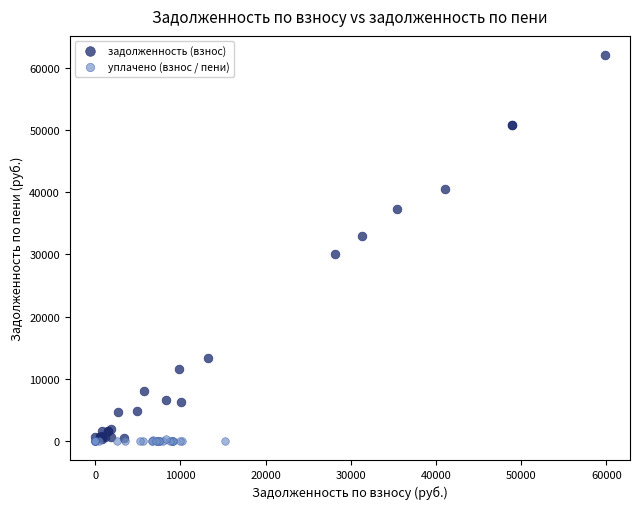

Which series has the widest spread of Y values?

задолженность (взнос)